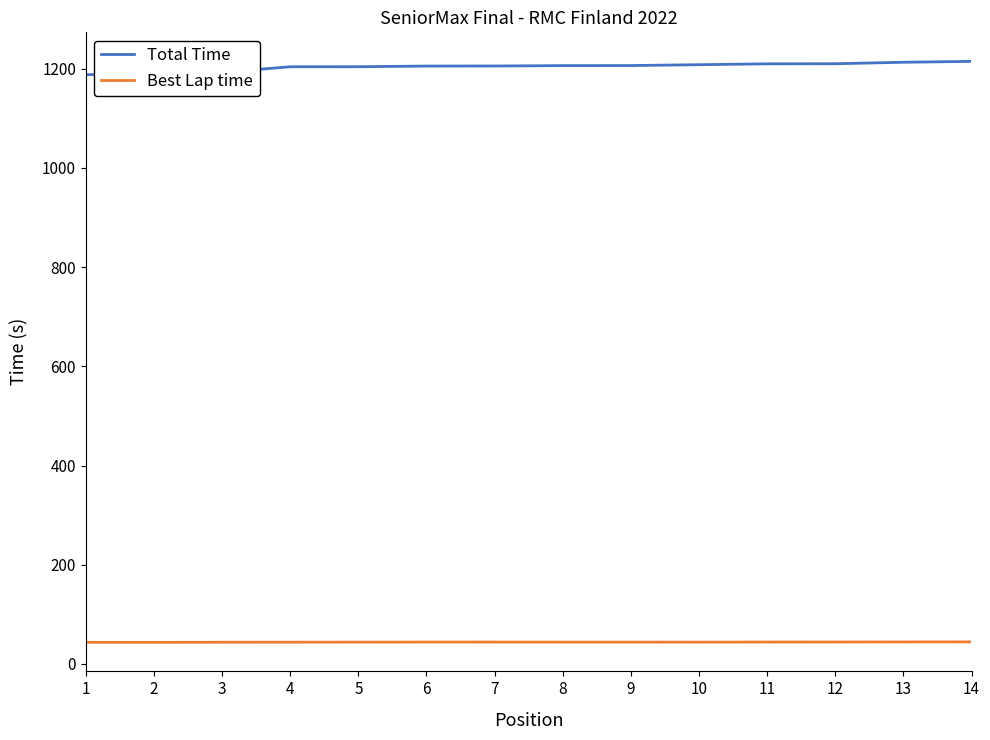

What is the highest value of the Total Time series?

1214.5